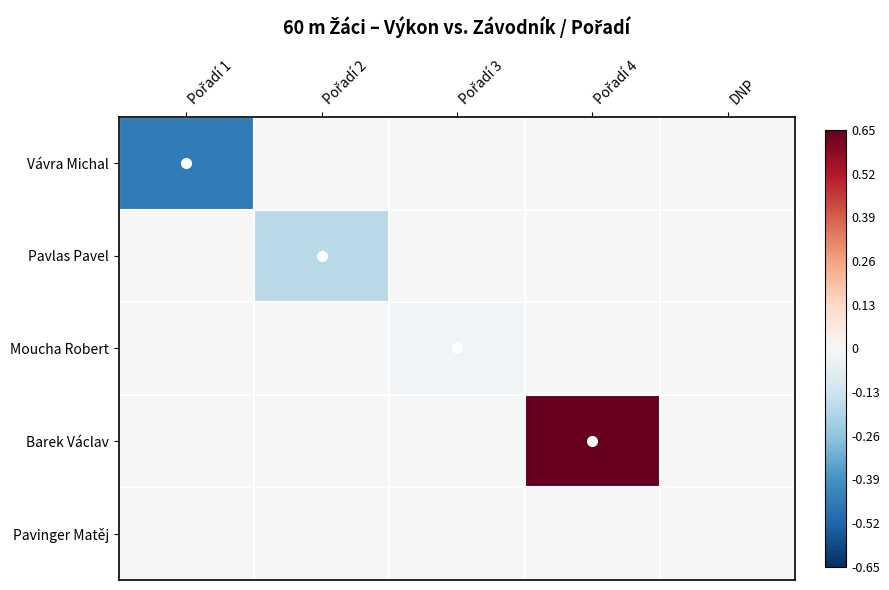

What is the spread (max minus min) of values at Pořadí 1?

0.5